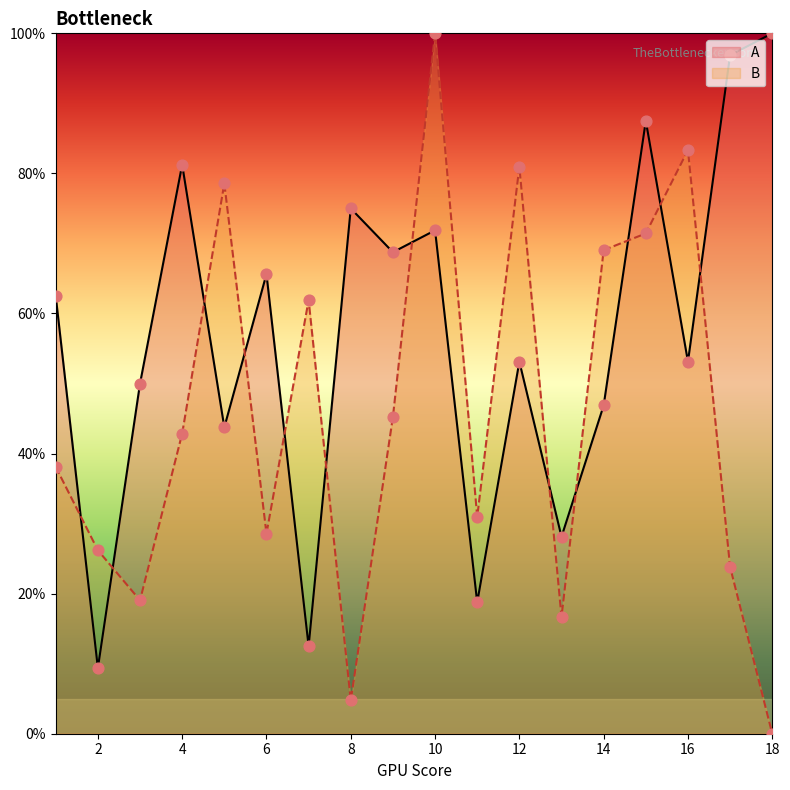

Which series has the widest spread of Y values?

B